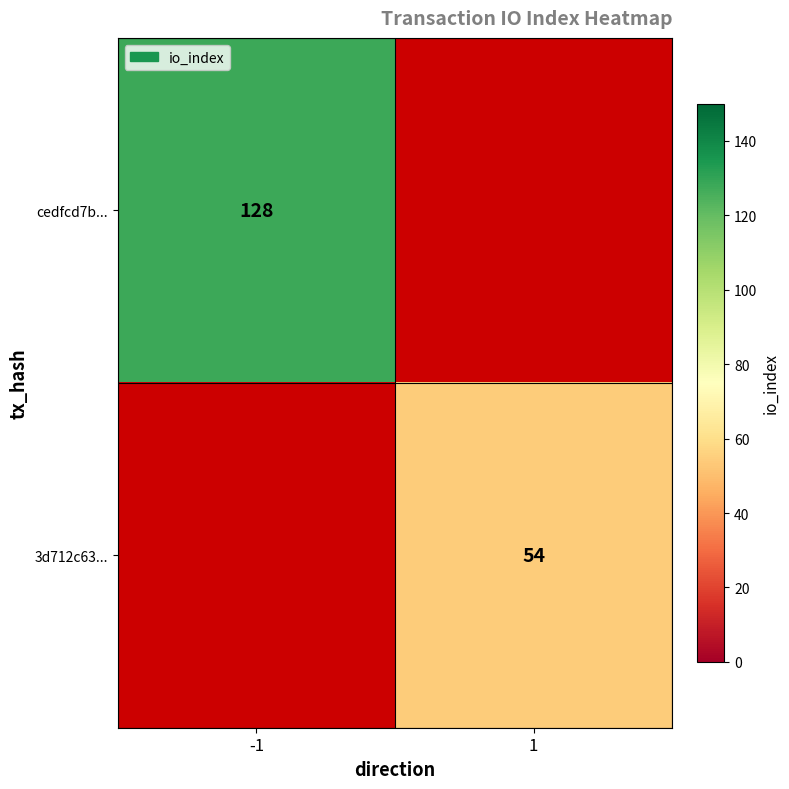

True or false: cedfcd7b... has a value of 128 at -1.

True